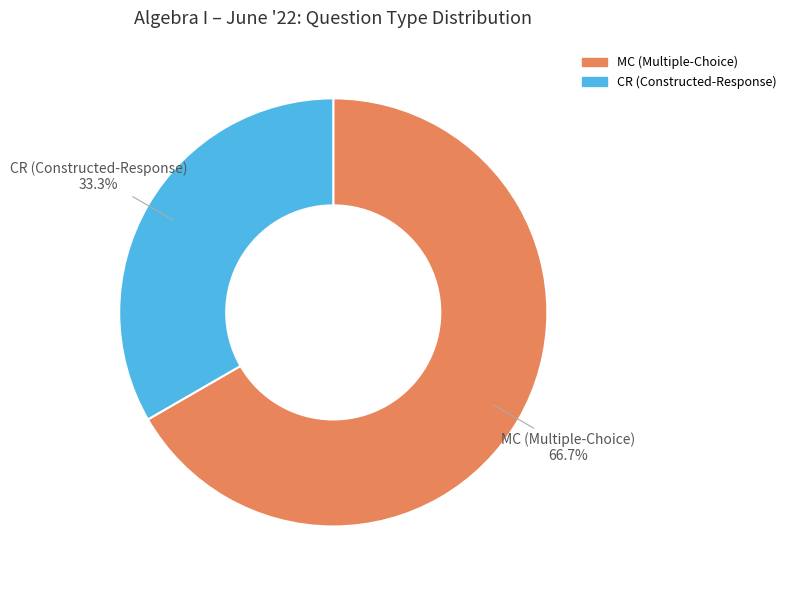

True or false: CR (Constructed-Response) accounts for 33% of the total.

True